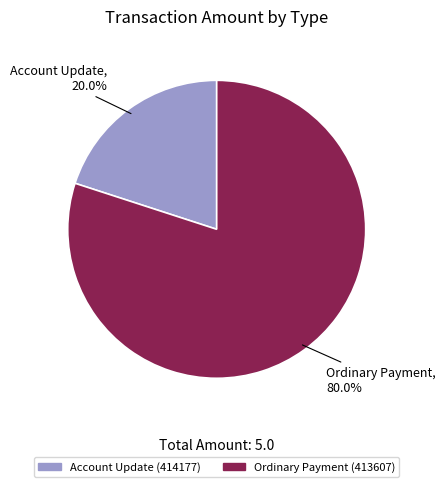

To the nearest percent, what portion does Account Update (414177) represent?

20%